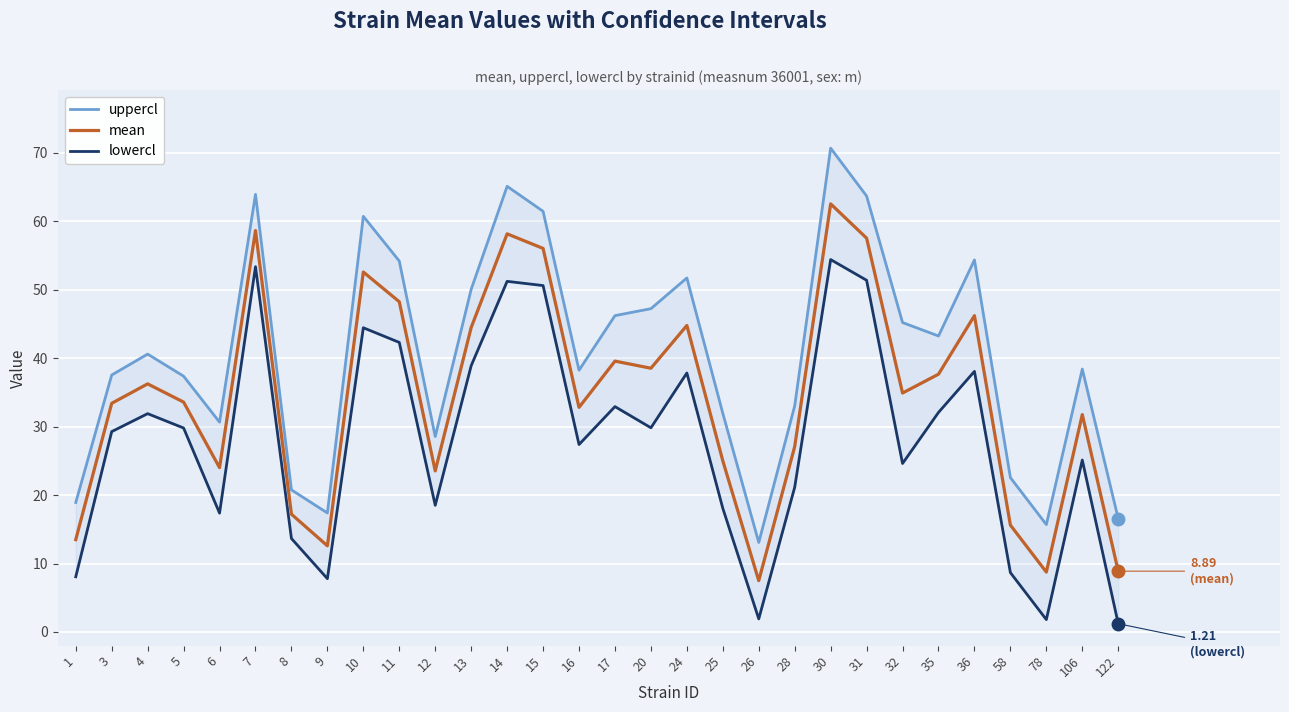

At which category does lowercl reach its first local peak?

4